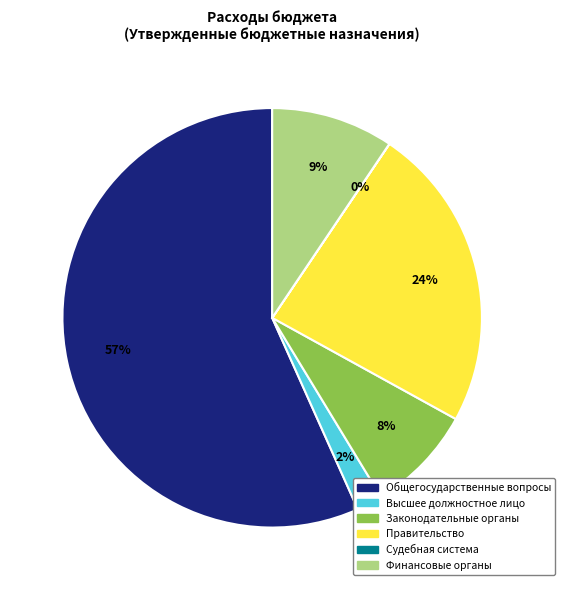

Is there a majority slice in this chart?

Yes